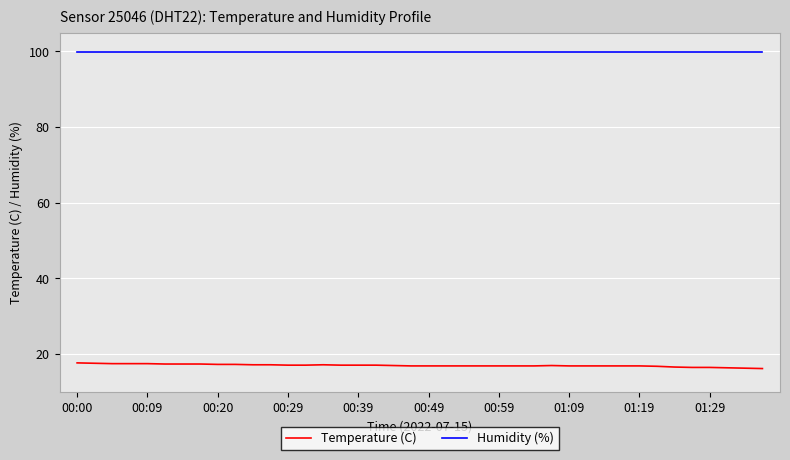

True or false: Temperature (C) and Humidity (%) cross at least once.

False